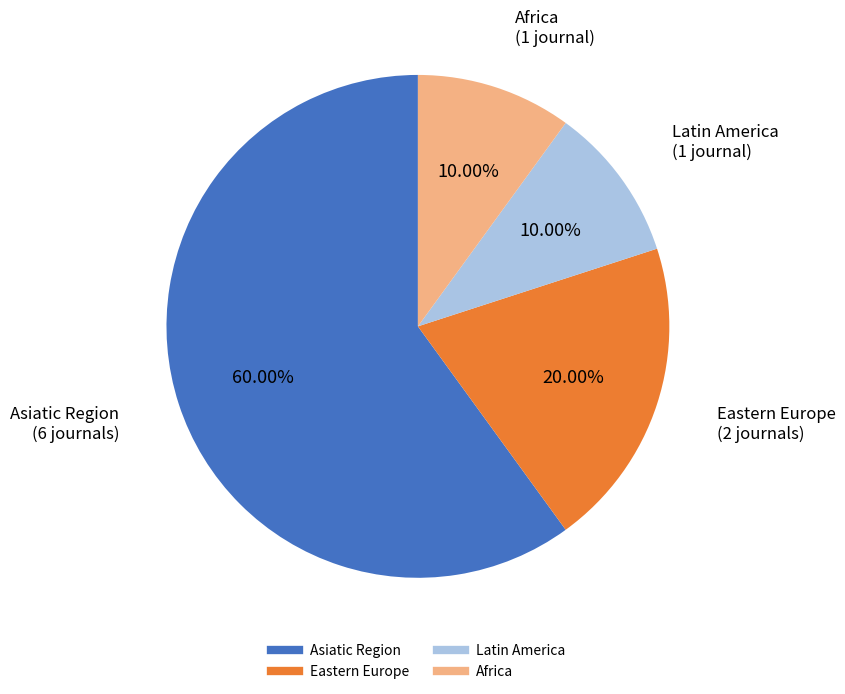

Is there any slice that represents more than half of the pie?

Yes